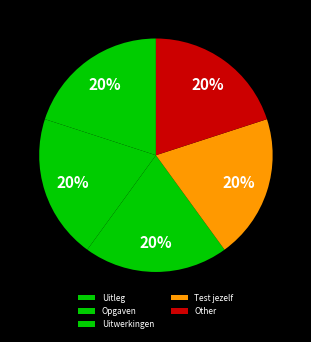

Is there any slice that represents more than half of the pie?

No